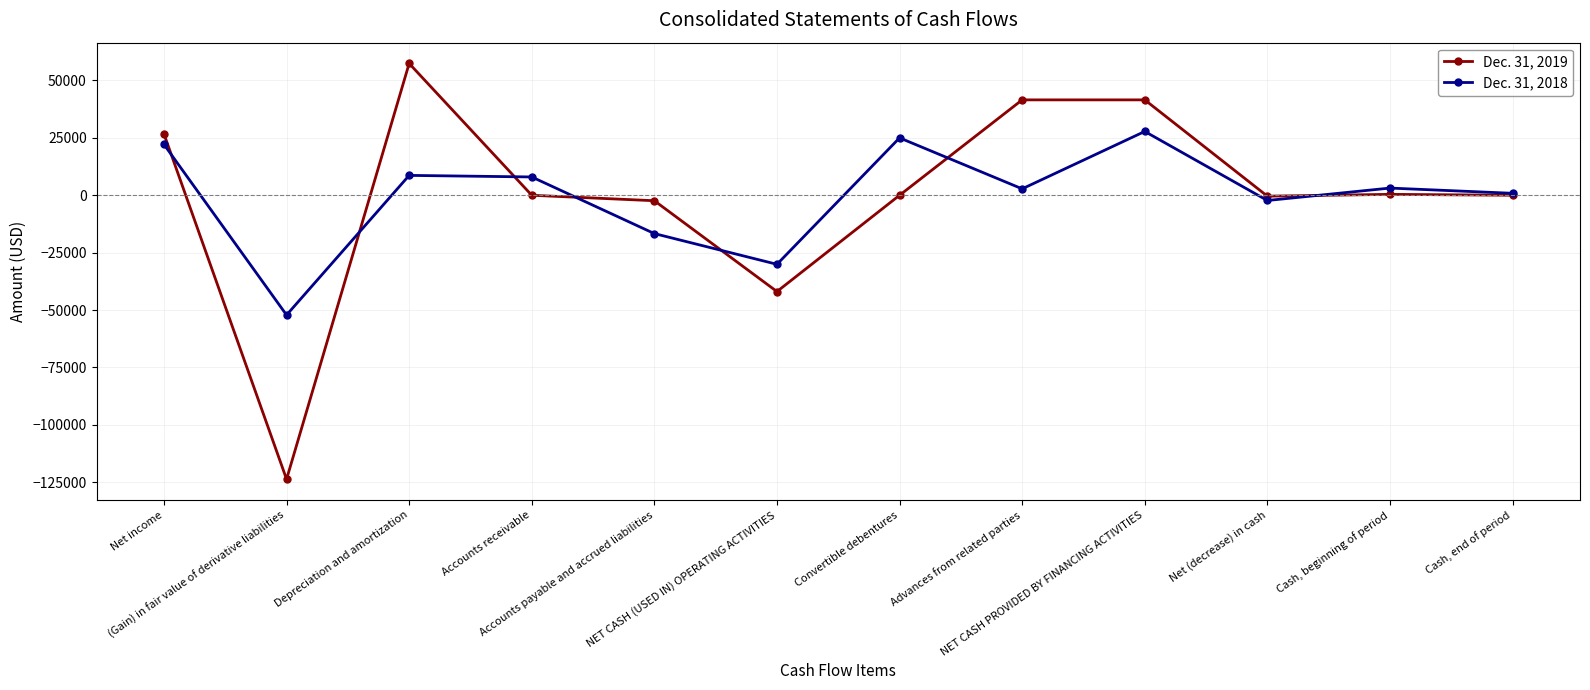

Read the Dec. 31, 2018 value at Accounts payable and accrued liabilities, to the nearest 50.

-16700